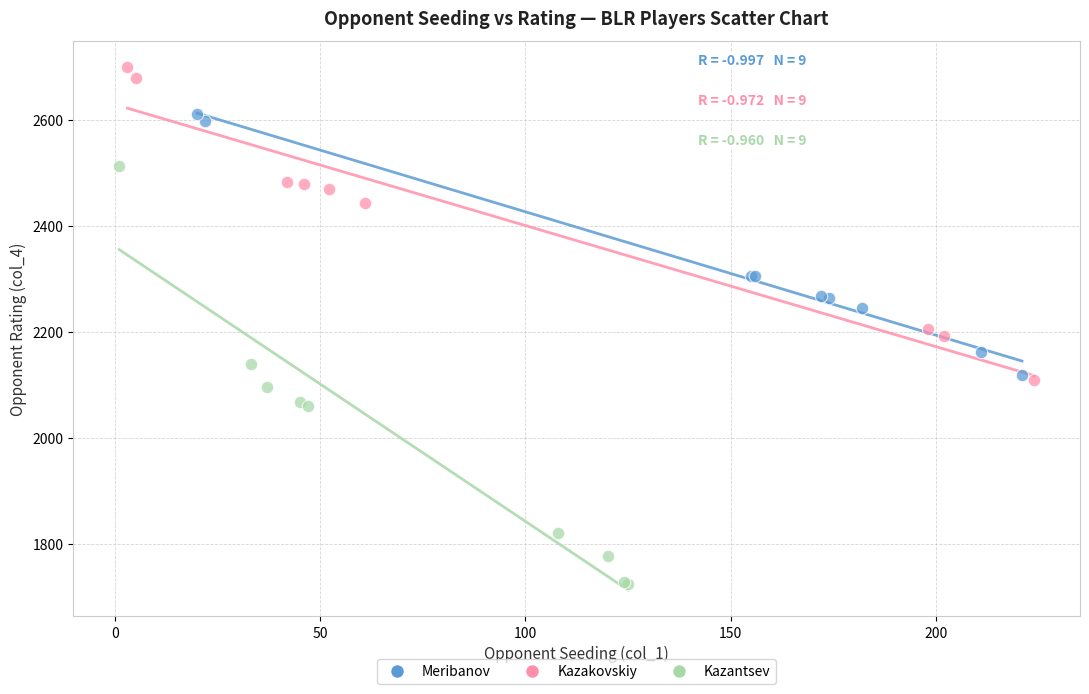

Which series reaches the maximum Y coordinate?

Kazakovskiy